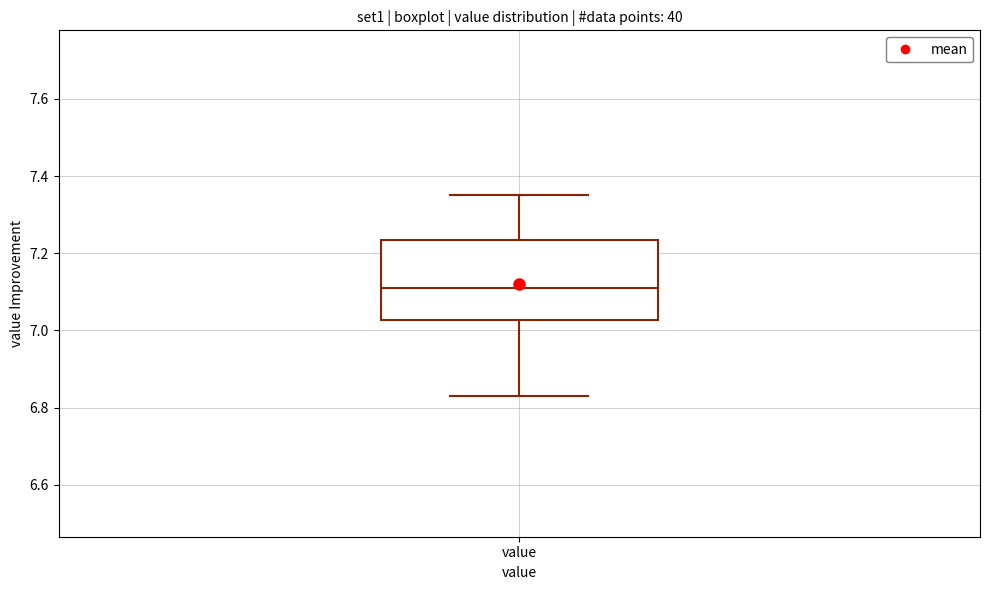

Read this box plot against the y-axis: the position of the median line, the range covered by the box, and the ends of both whiskers. The values are not printed on the chart, so give them approximately, as read against the axis.

median 7.12, box 7.02 to 7.24, whiskers 6.84 to 7.36